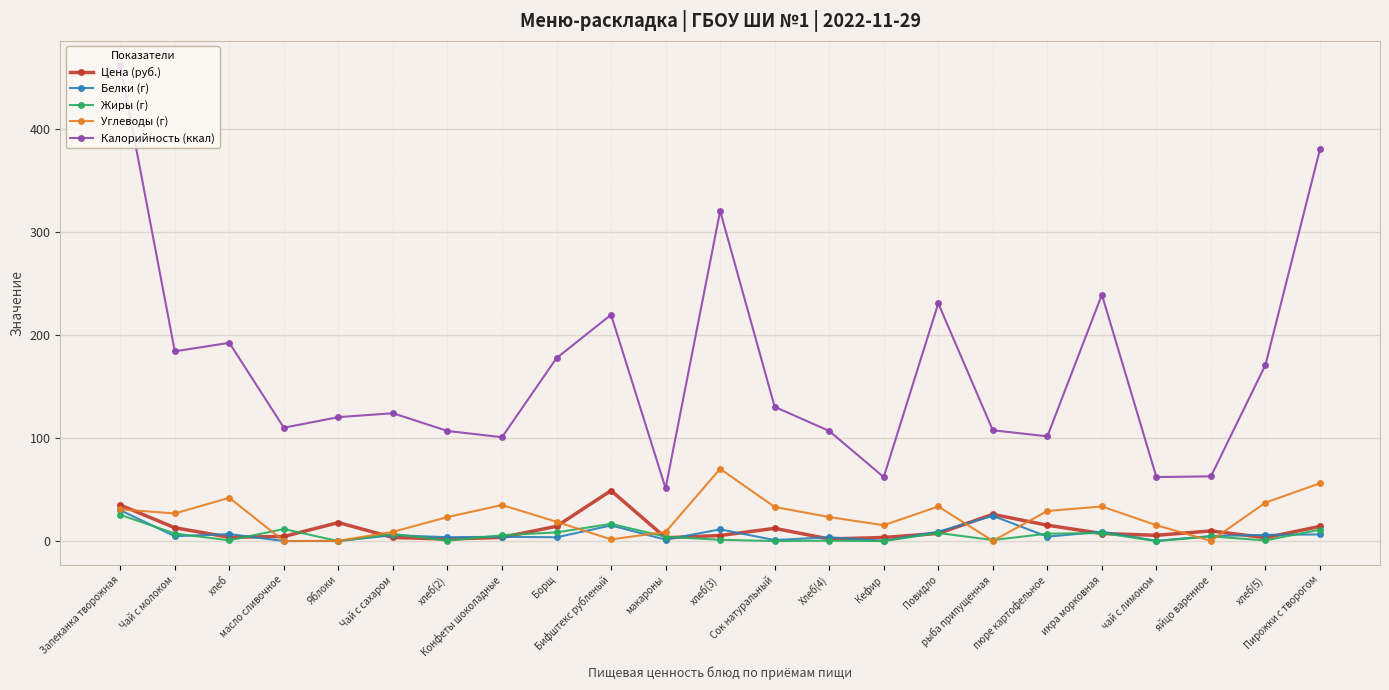

At which label does Белки (г) first exceed 4?

Запеканка творожная